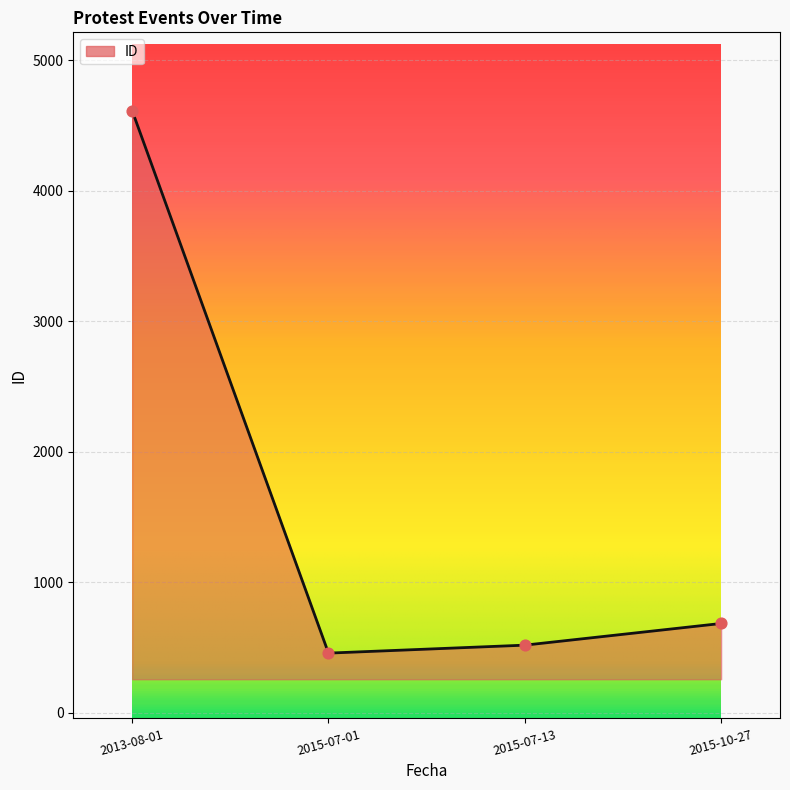

Which has a higher value, 2015-10-27 or 2013-08-01?

2013-08-01